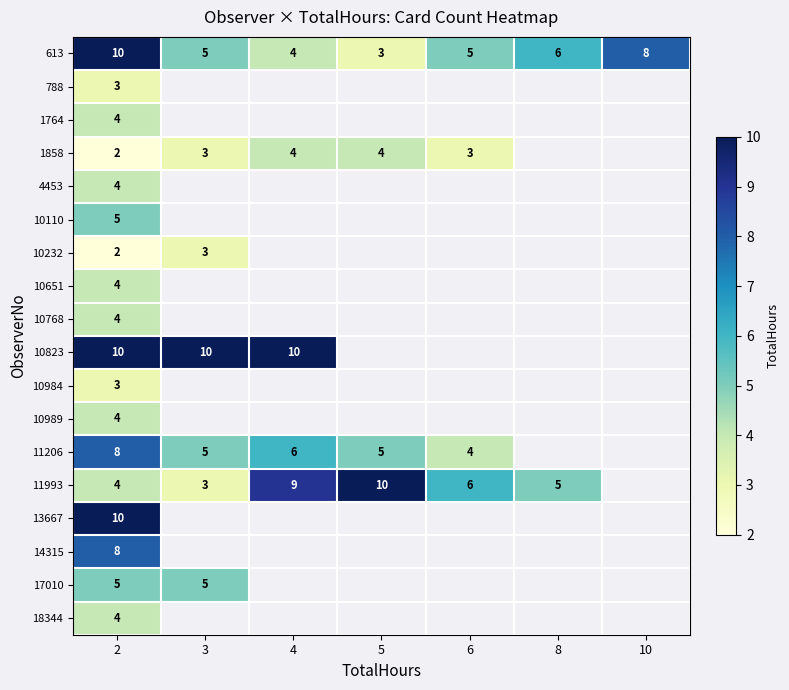

At how many categories does at least one series exceed 7?

5